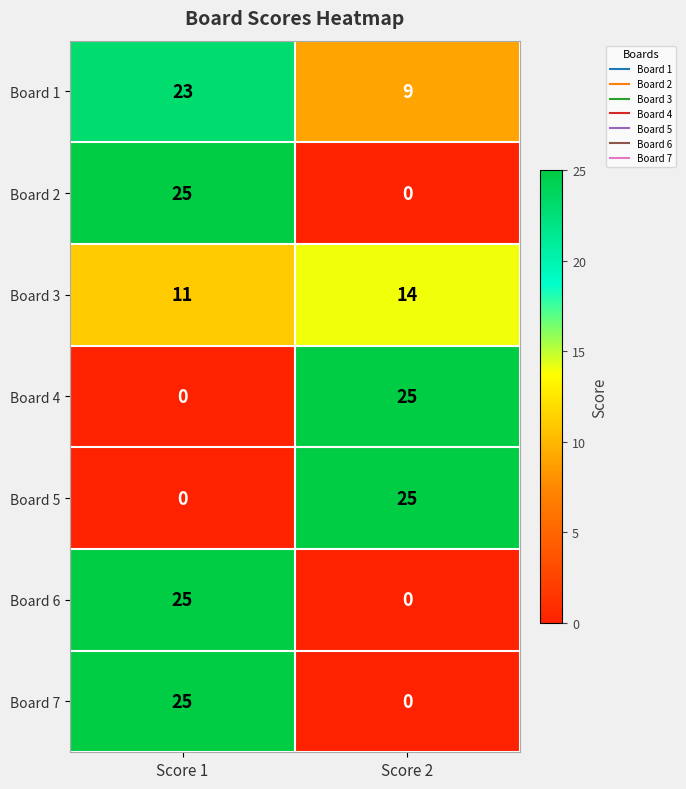

Rank the categories by Board 4 value from lowest to highest.

Score 1, Score 2